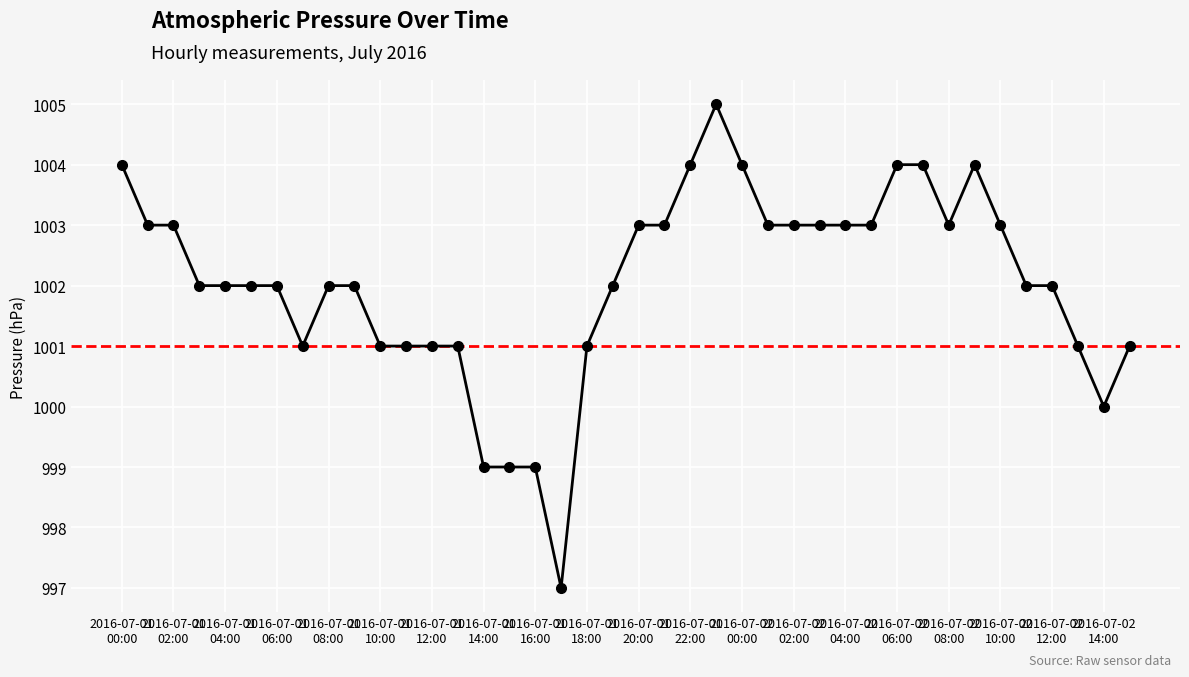

What is the value of the 31st point from the left?

1004